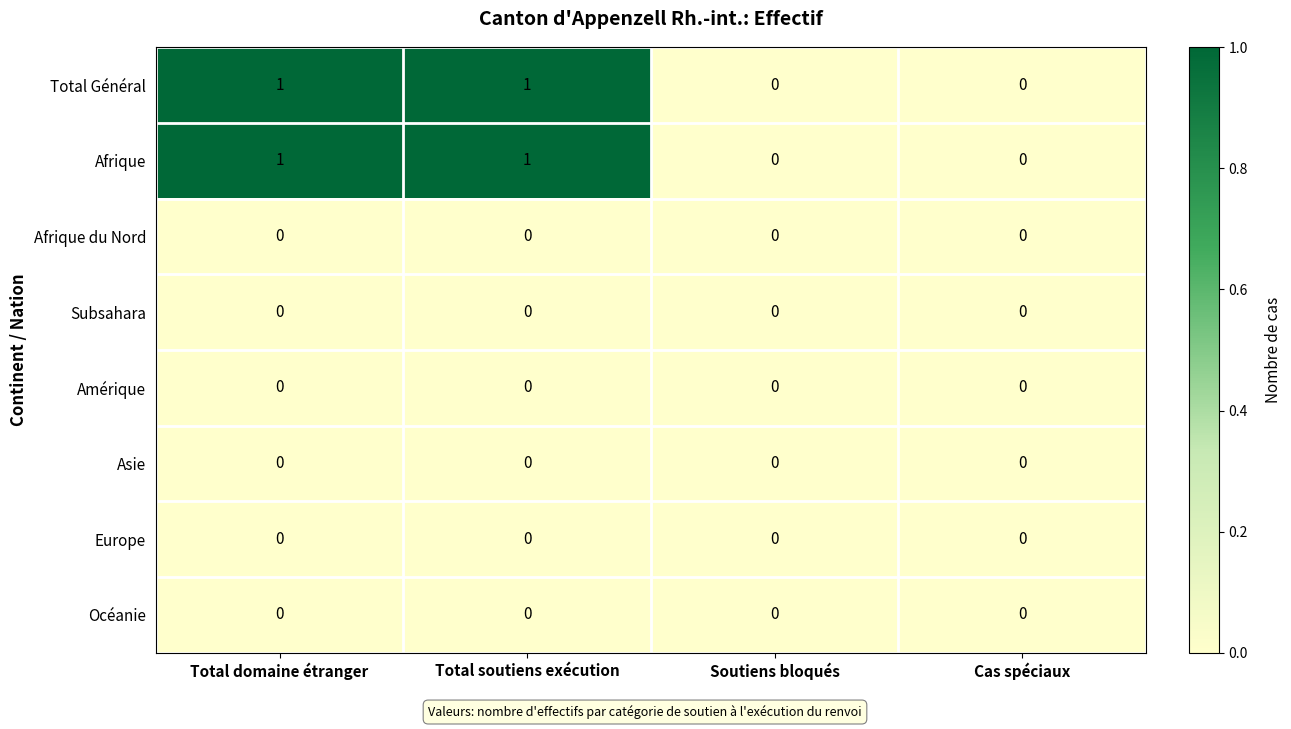

True or false: Total Général has a value of 0 at Soutiens bloqués.

True